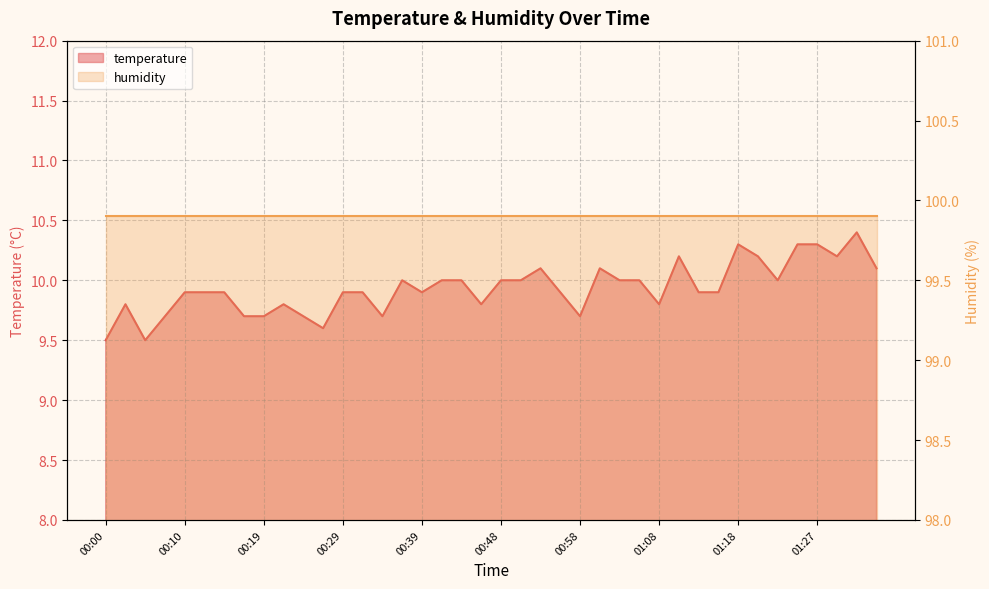

How many categories are shown in the chart?

40